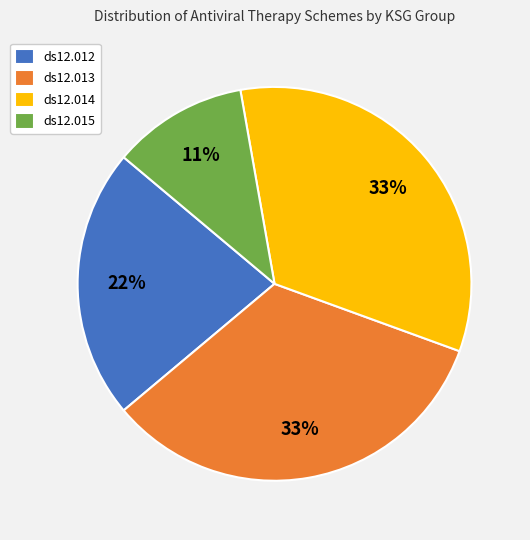

Approximately how many times larger is the value at ds12.012 compared to ds12.013?

0.7